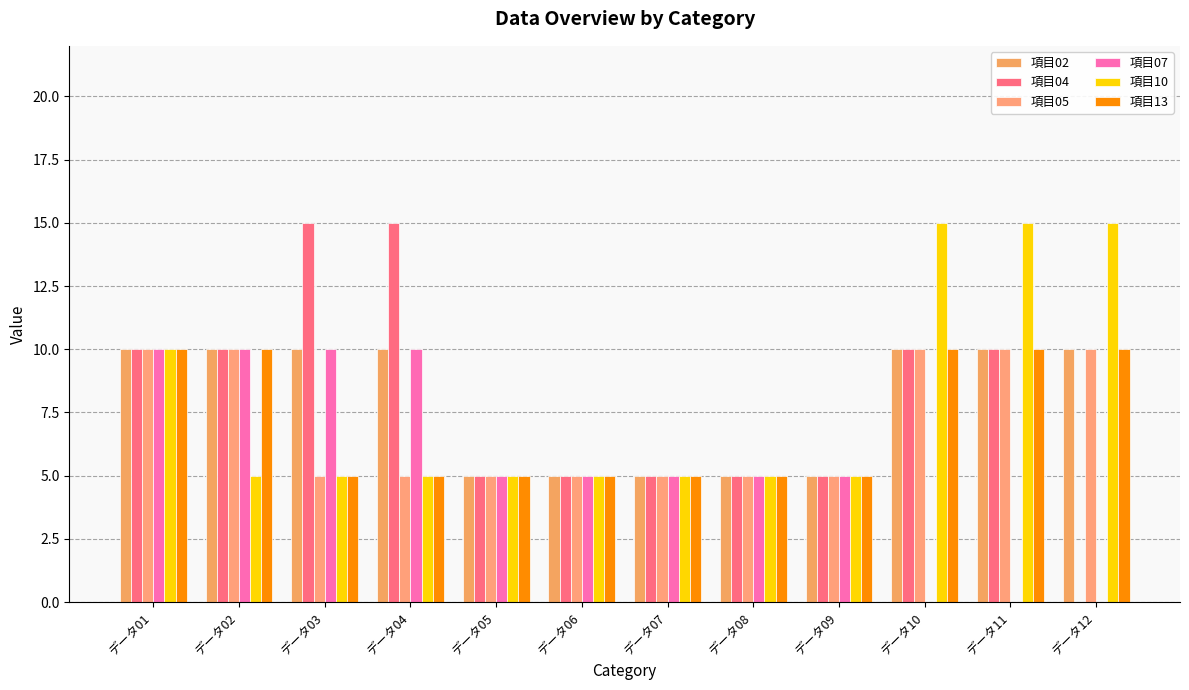

Which label corresponds to the largest value in the chart?

データ03